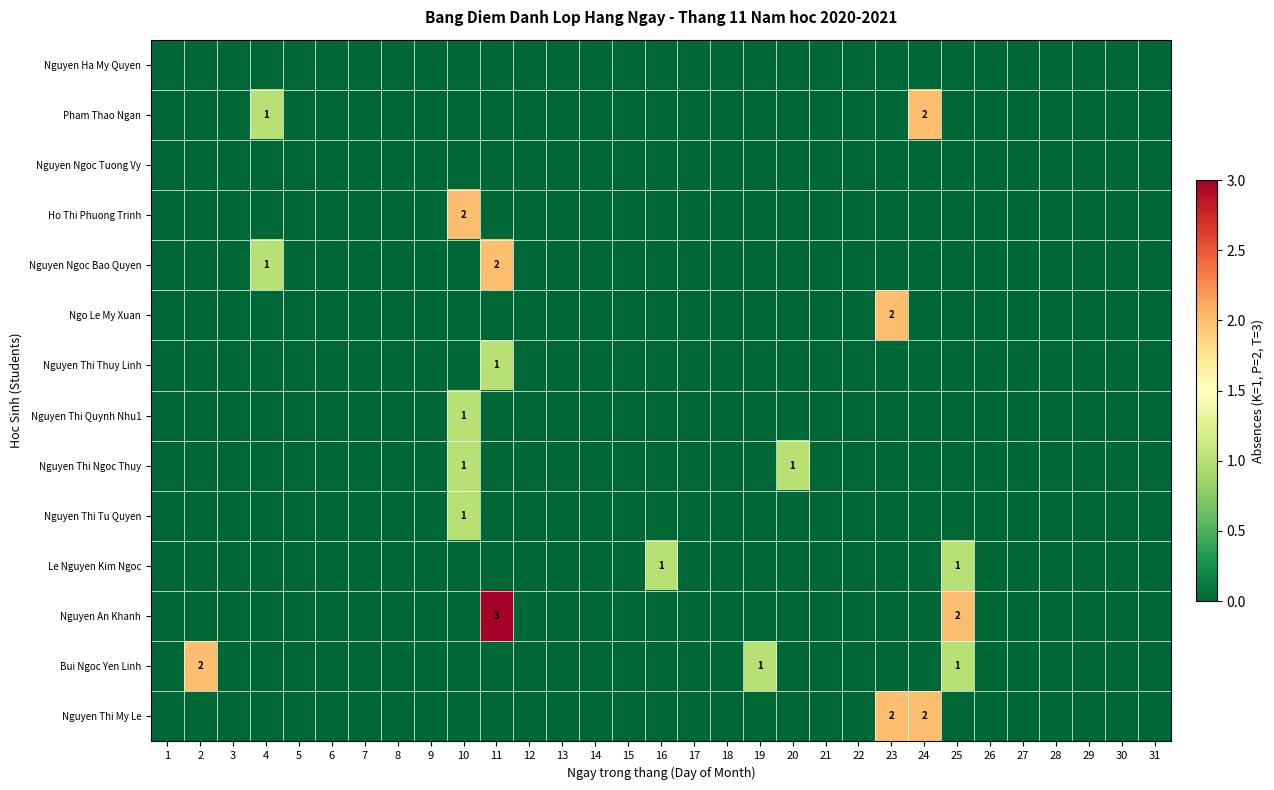

Count the number of data series in this chart.

14